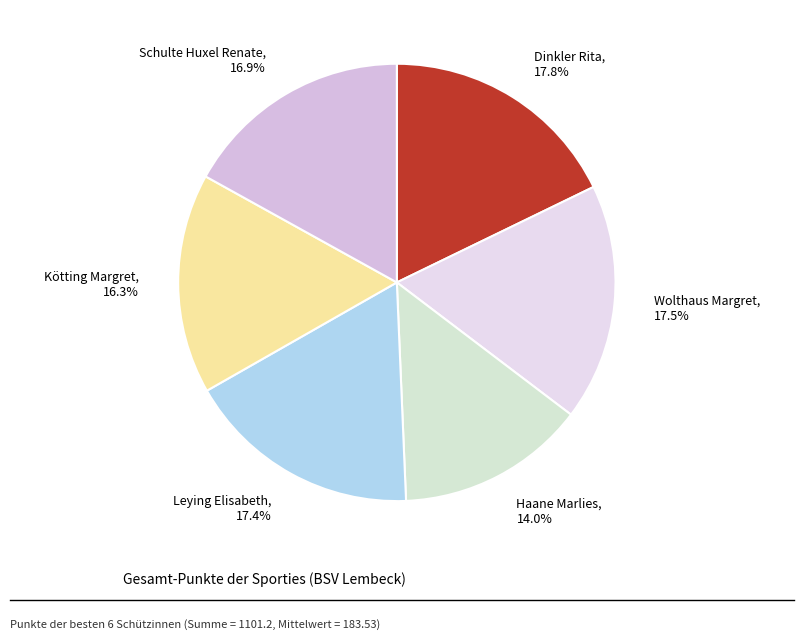

Does any single category account for the majority?

No